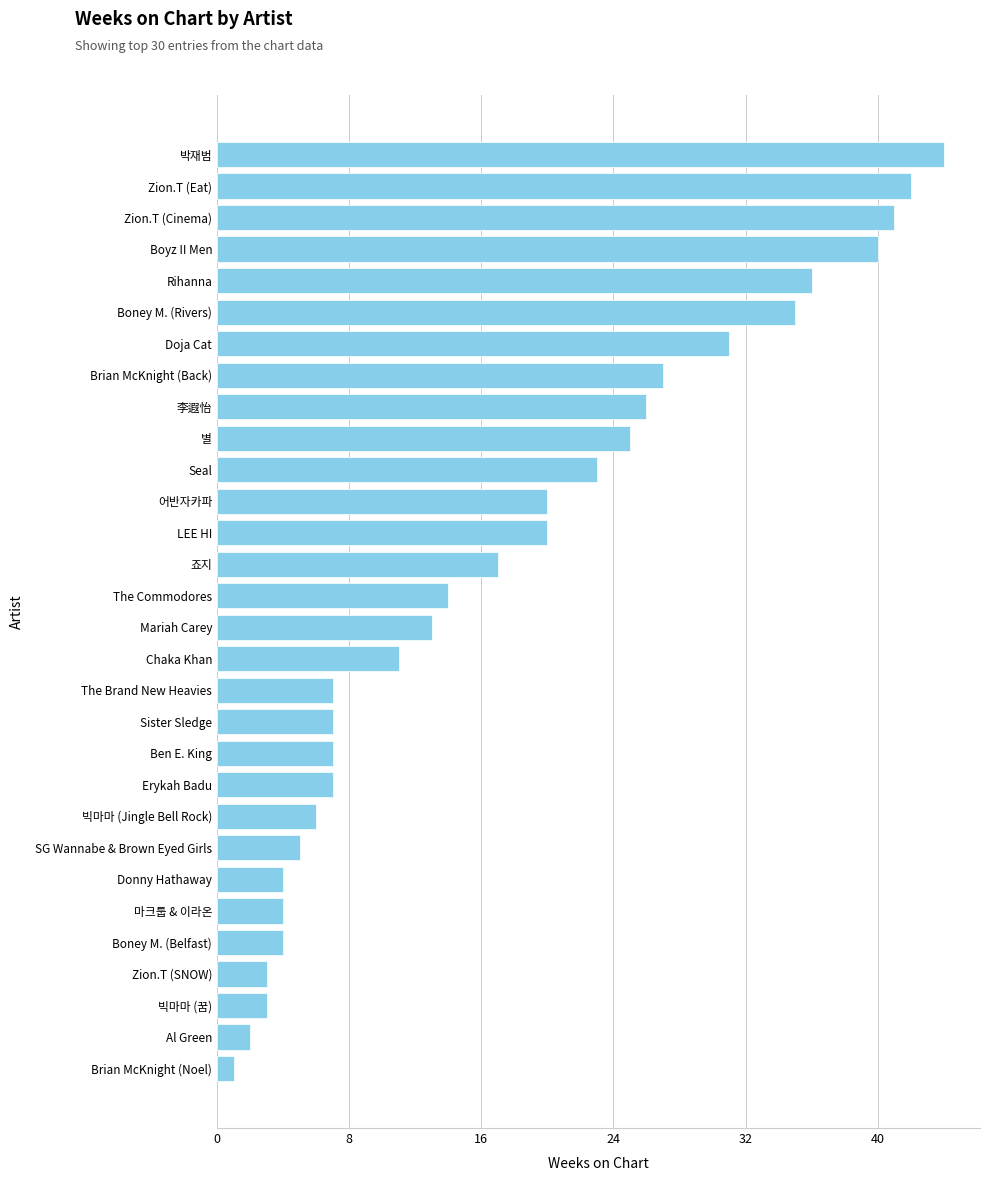

How many categories are shown in the chart?

30